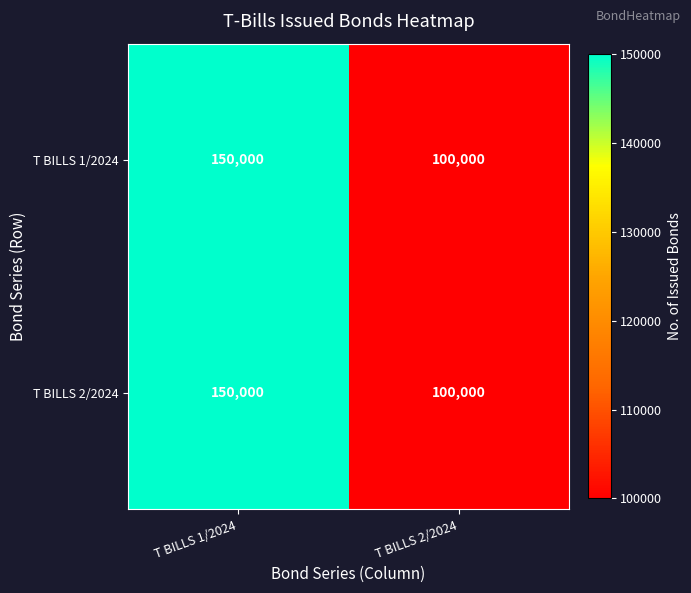

List the labels in order of T BILLS 2/2024 value, smallest first.

T BILLS 2/2024, T BILLS 1/2024